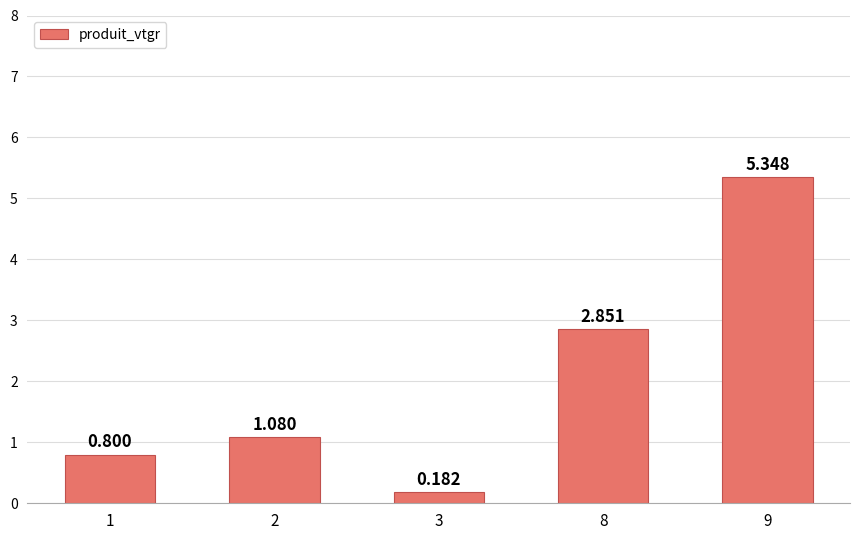

What is the sum of the values at 9 and 3?

5.5